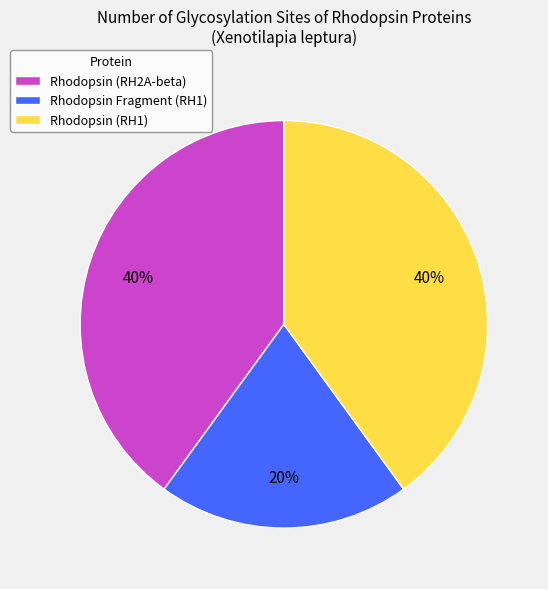

What percentage is the Rhodopsin (RH2A-beta) slice, to the nearest percent?

40%